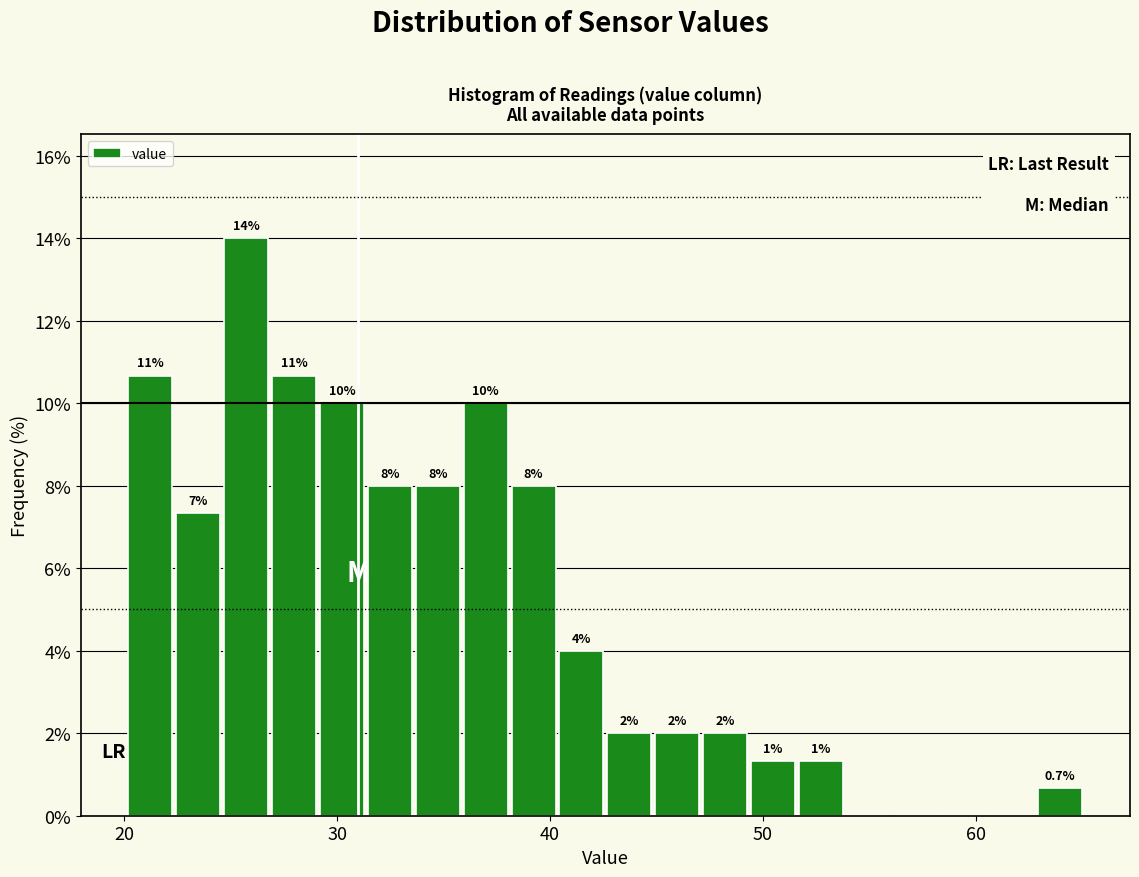

Around what value on the x-axis is the tallest bar? Give the approximate position of its centre, as read against the axis.

26